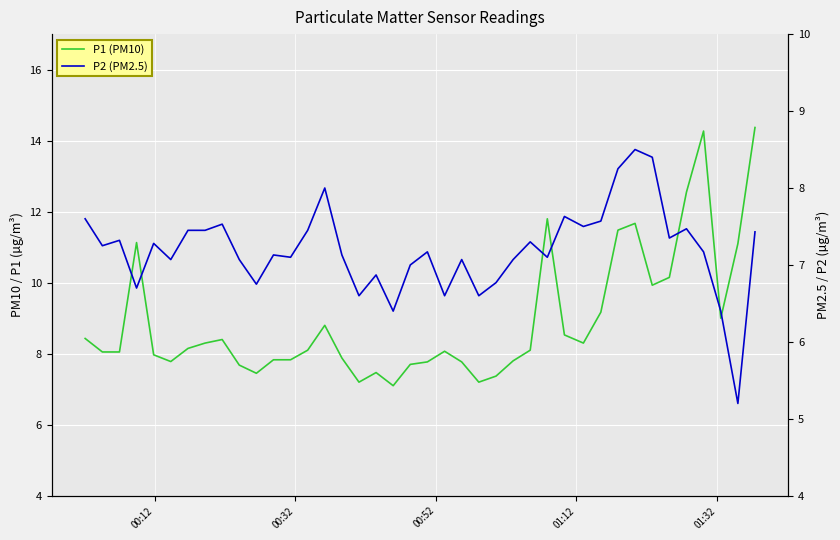

True or false: P2 (PM2.5) has more than 1 points higher than both neighbors.

True